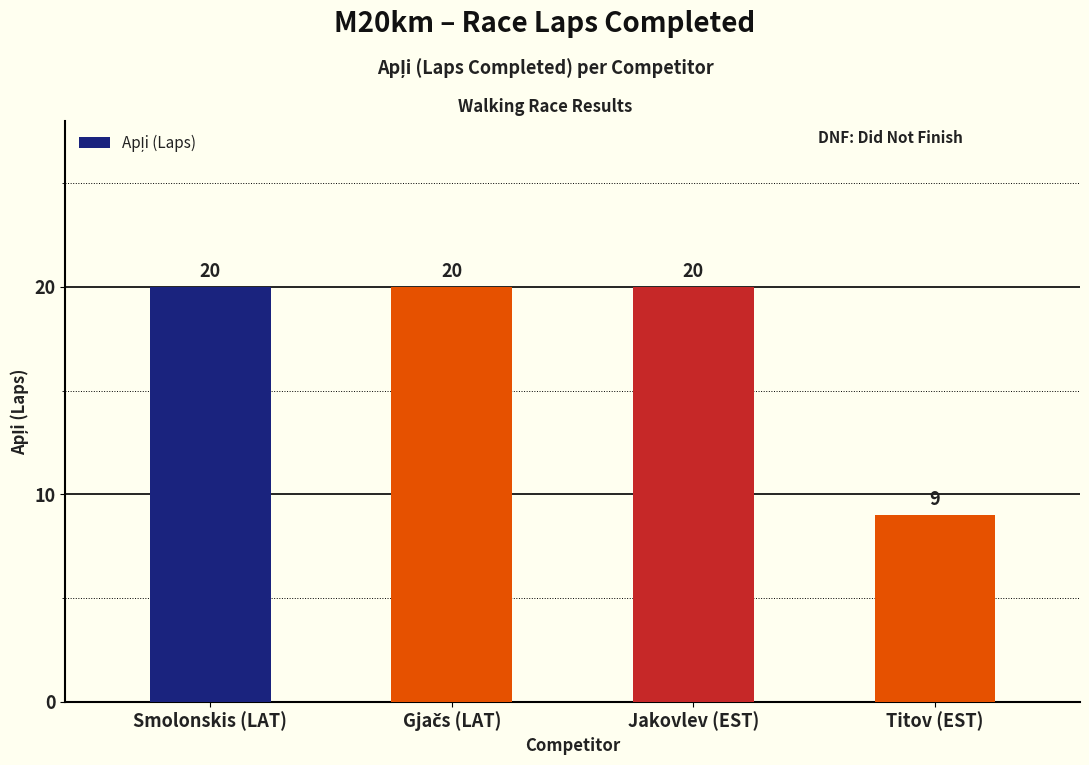

What is the change in value from Smolonskis (LAT) to Titov (EST)?

-11